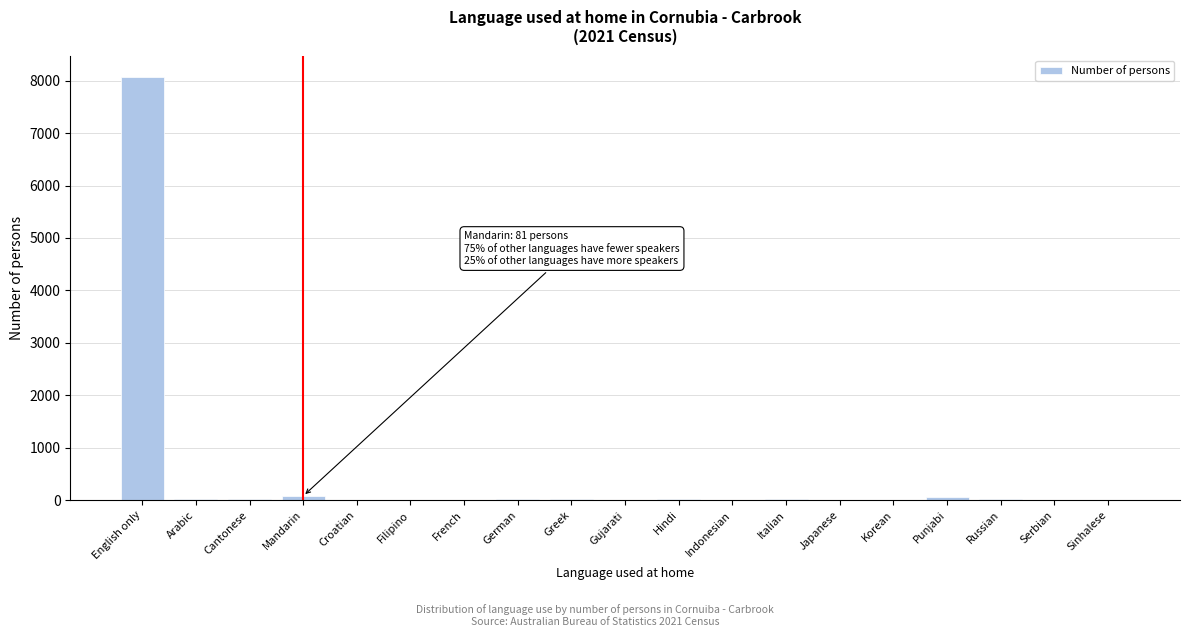

What is the sum of all values?

8473